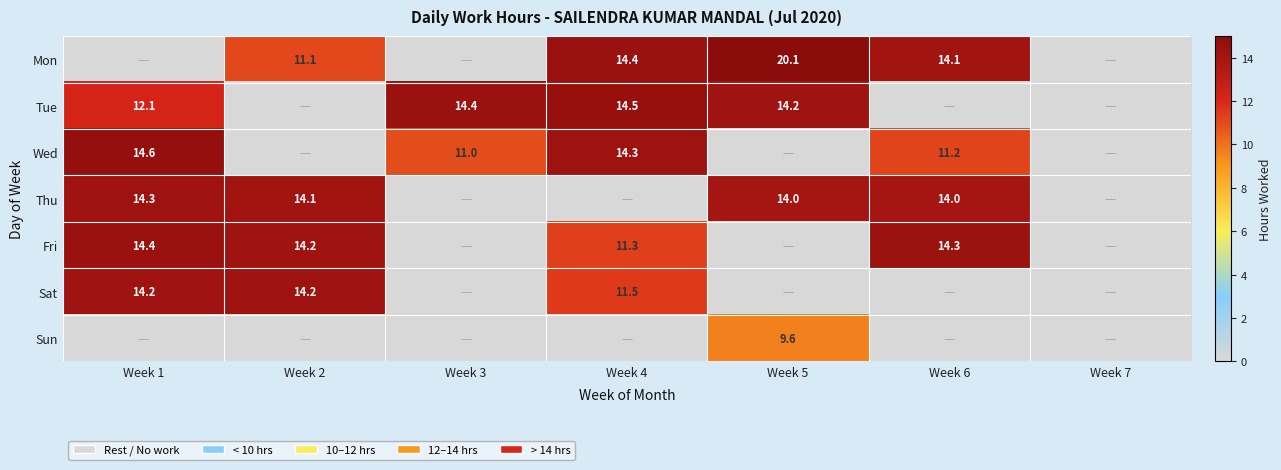

Is it true that Sun equals 9.6 at Week 5?

True